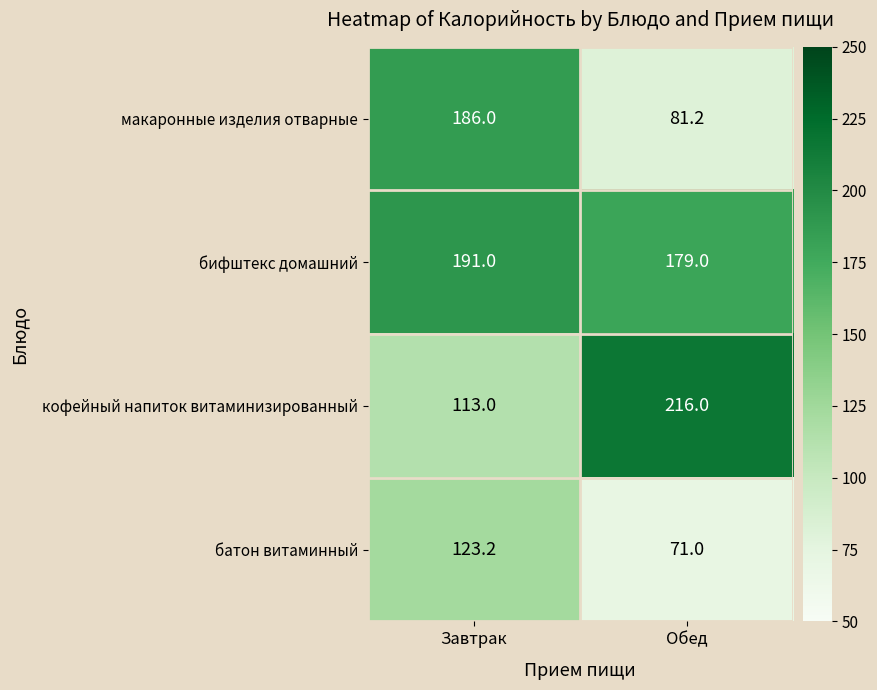

What is the sum of all кофейный напиток витаминизированный values?

329.0